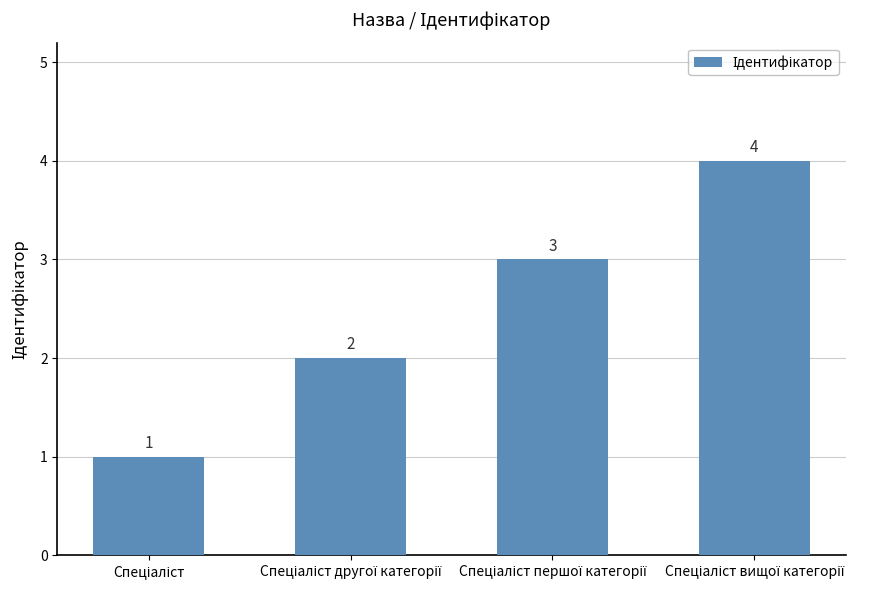

How many values are between 2 and 4?

3